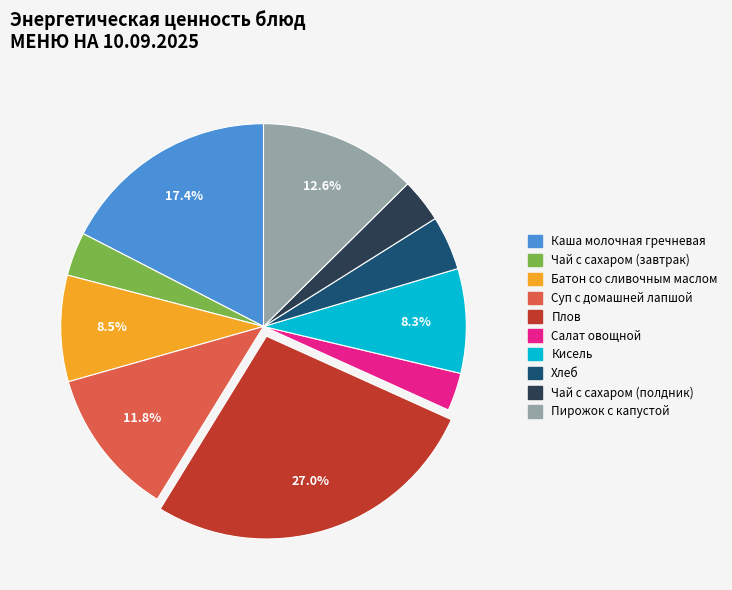

How many slices are in this pie chart?

10